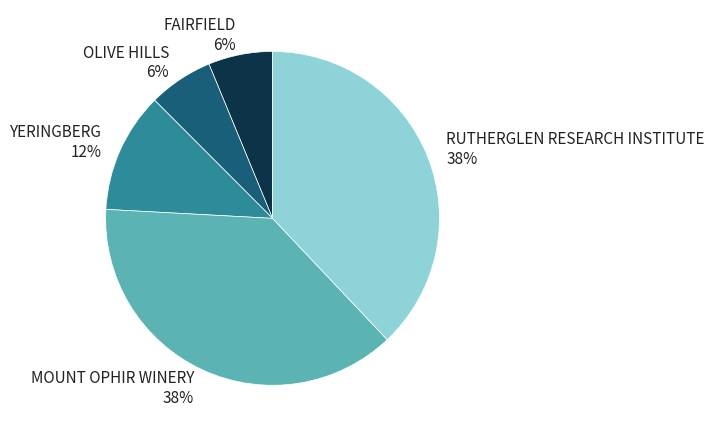

Count the number of slices in the pie.

5